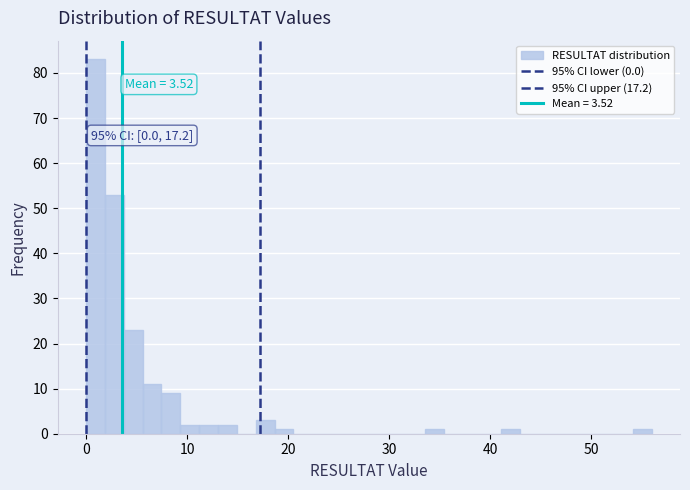

Around what value on the x-axis is the tallest bar? Give the approximate position of its centre, as read against the axis.

1